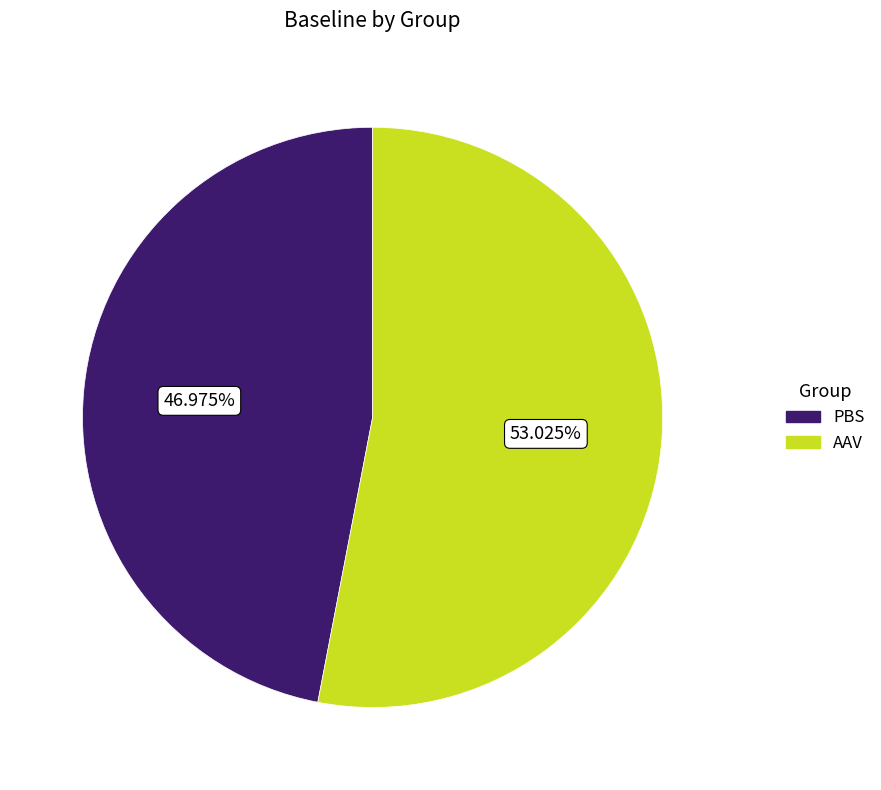

Which has a higher value, PBS or AAV?

AAV